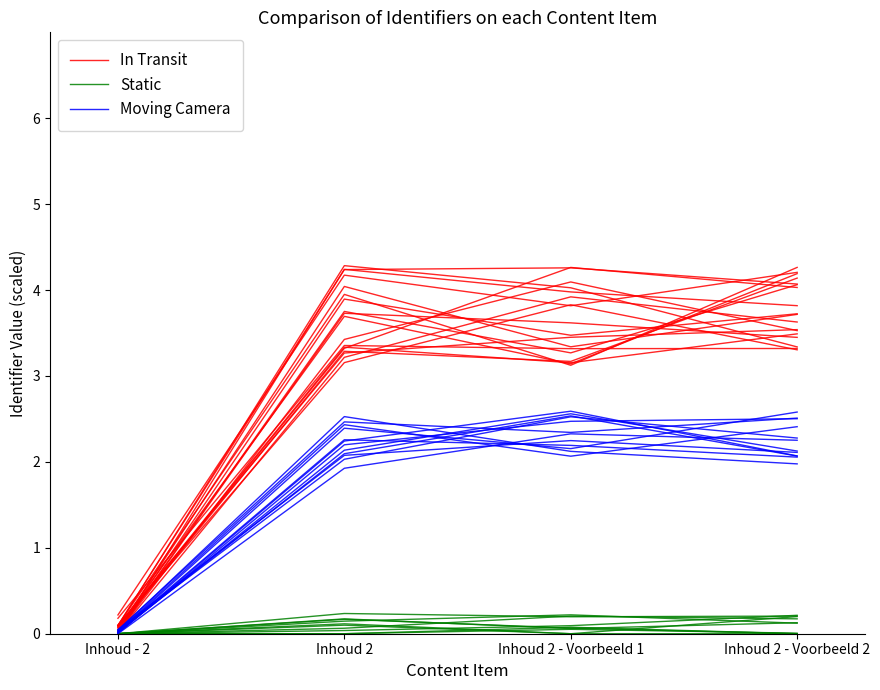

What is the sum of all In Transit values?

12.1